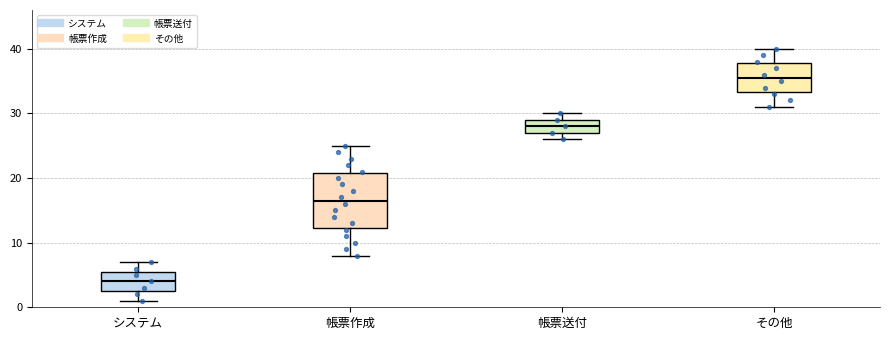

Where does the upper whisker of the box for 帳票作成 end on the y-axis? The values are not printed on the chart, so give them approximately, as read against the axis.

25